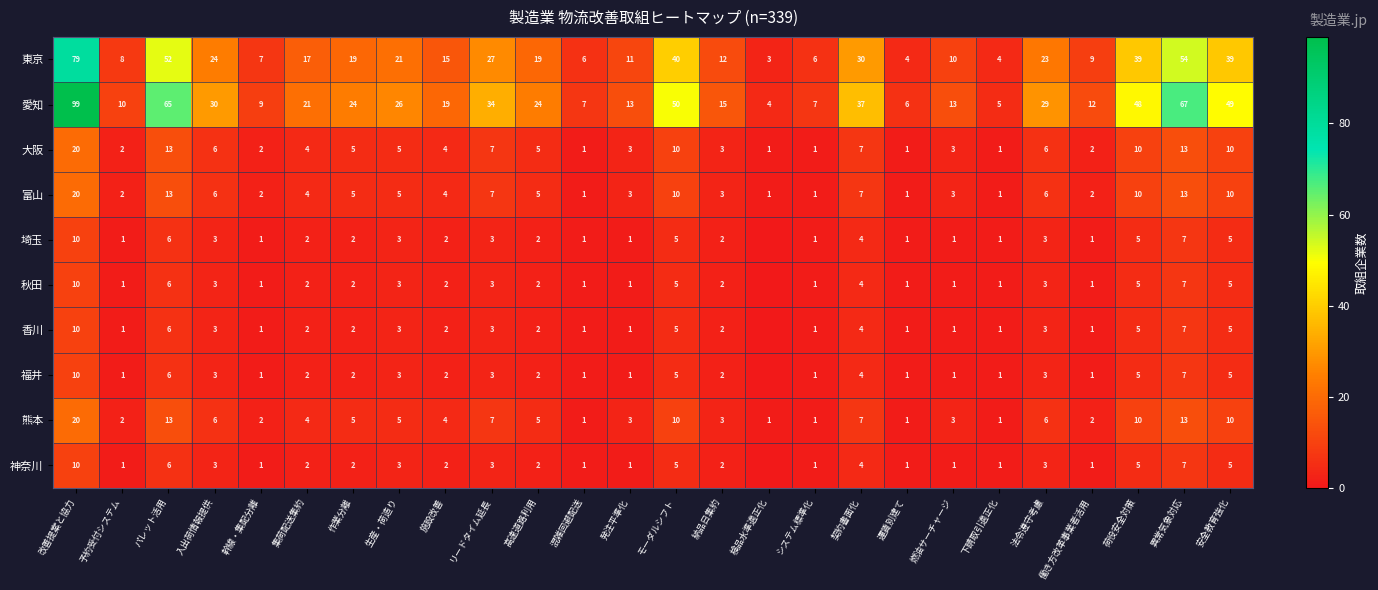

What is the difference between the highest and lowest values at 予約受付システム?

9